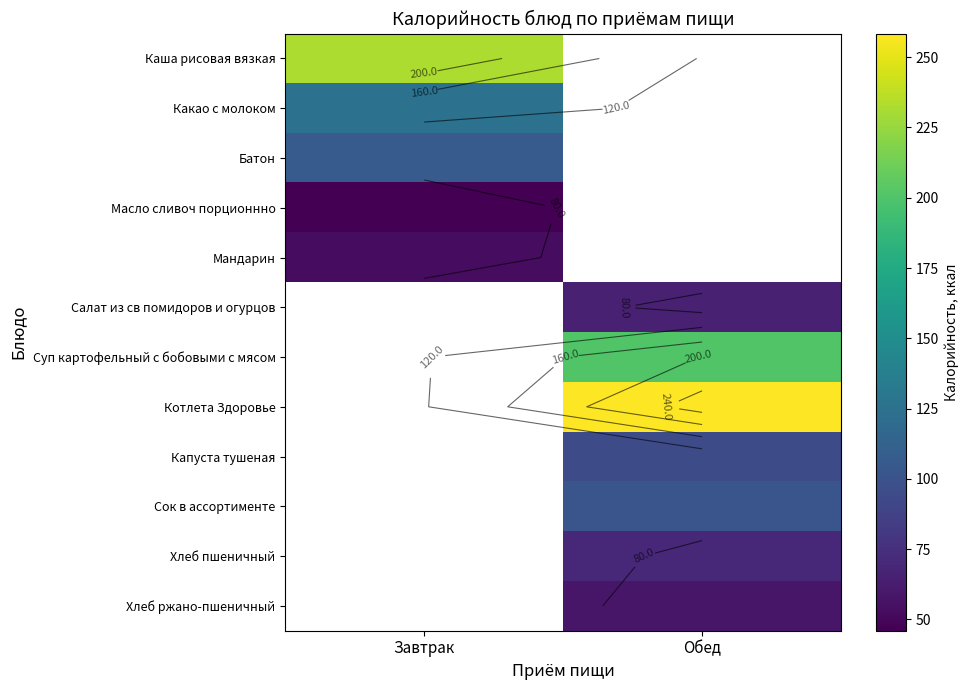

At how many categories does at least one series exceed 255?

1